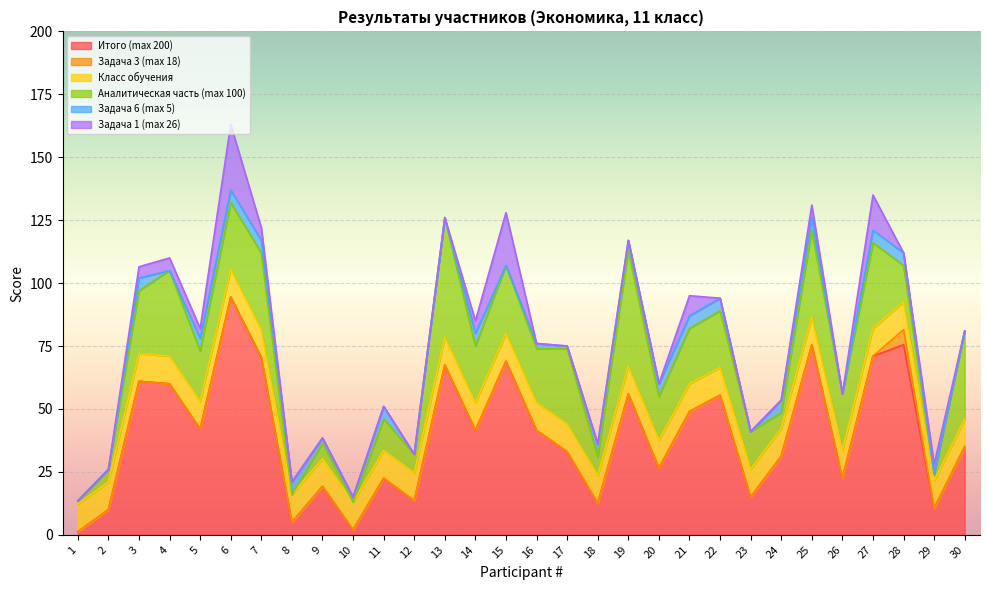

At how many categories does at least one series exceed 76?

1